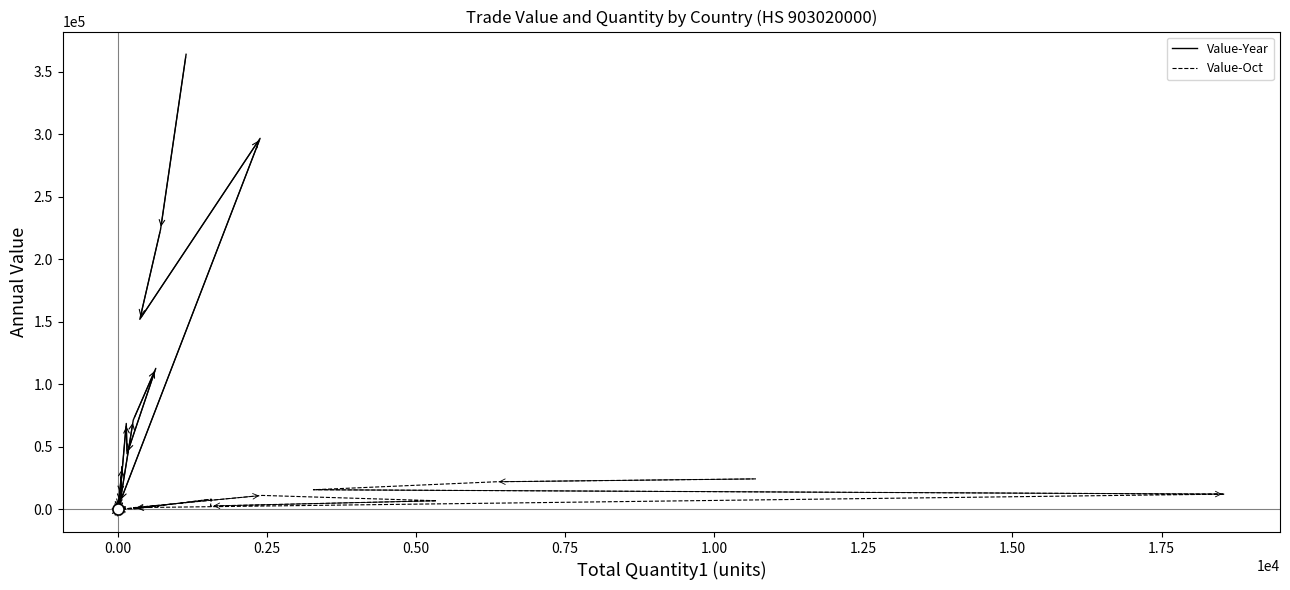

Is it true that Value-Year equals 1758 at 13?

False